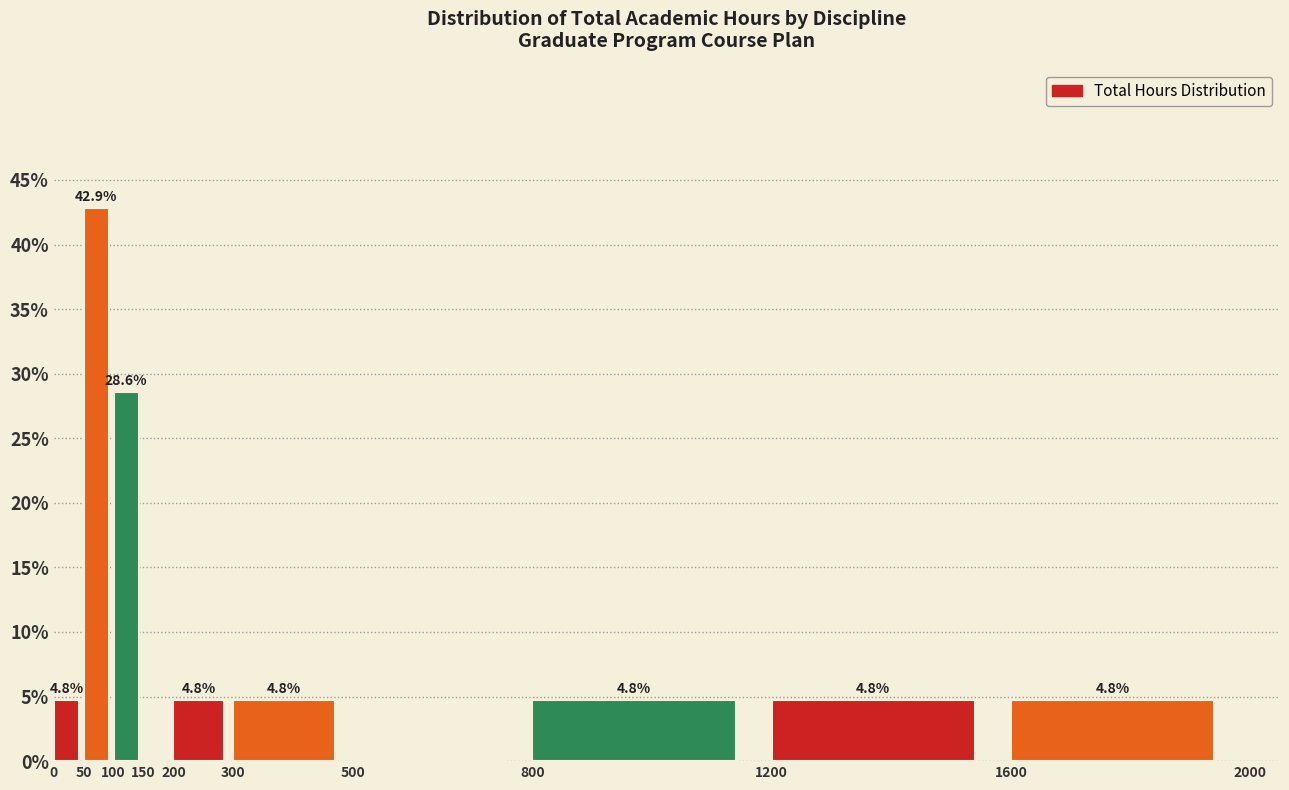

Over which range of the x-axis is the bar tallest?

50 to 100